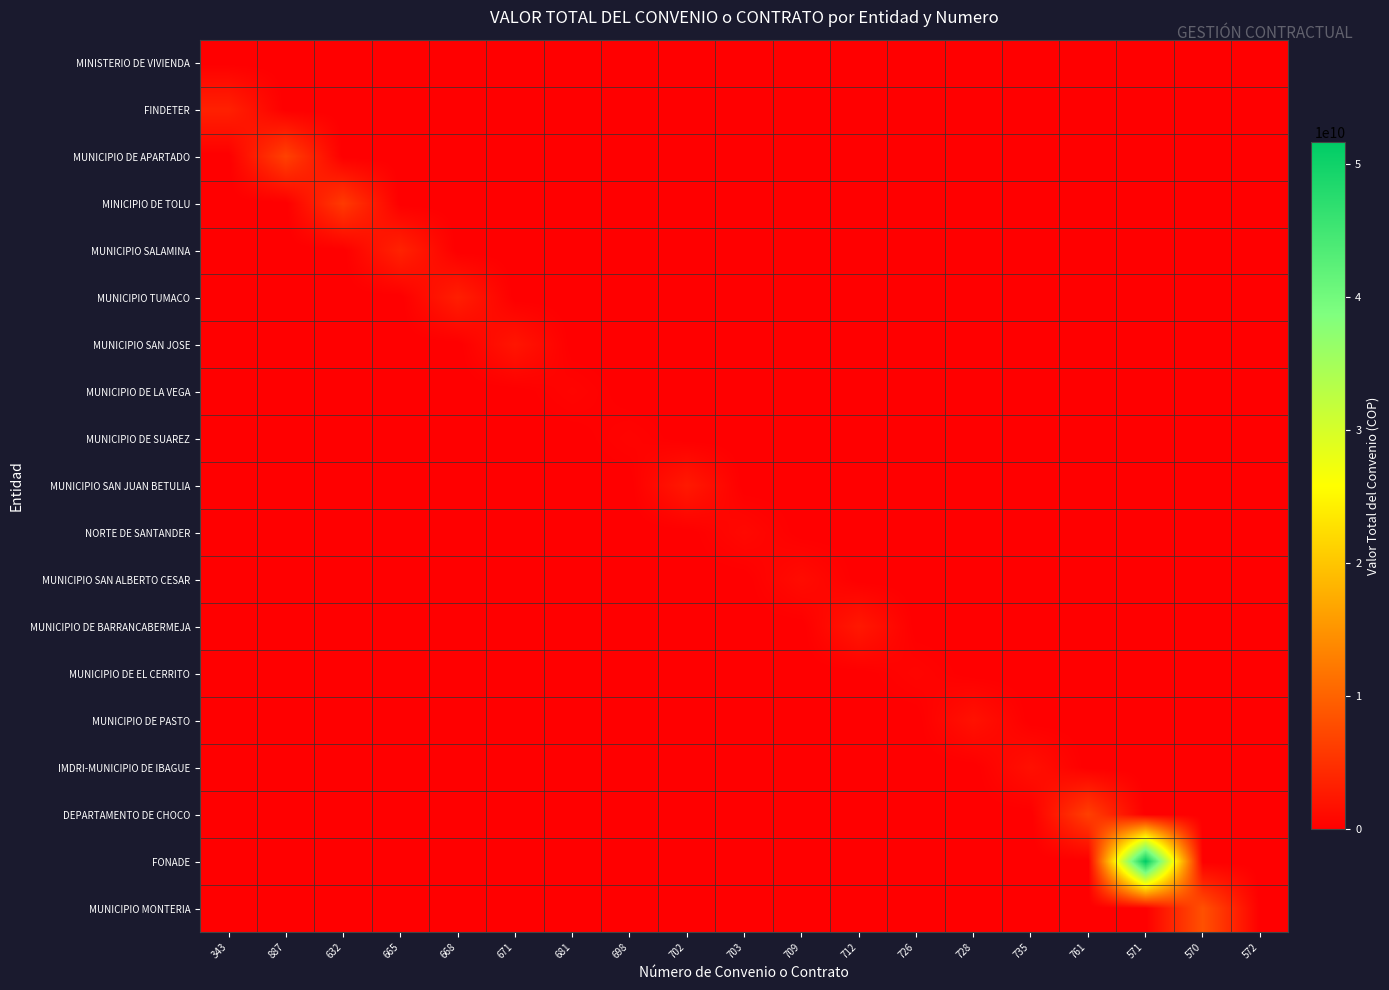

What is the spread (max minus min) of values at 709?

1313210605.9